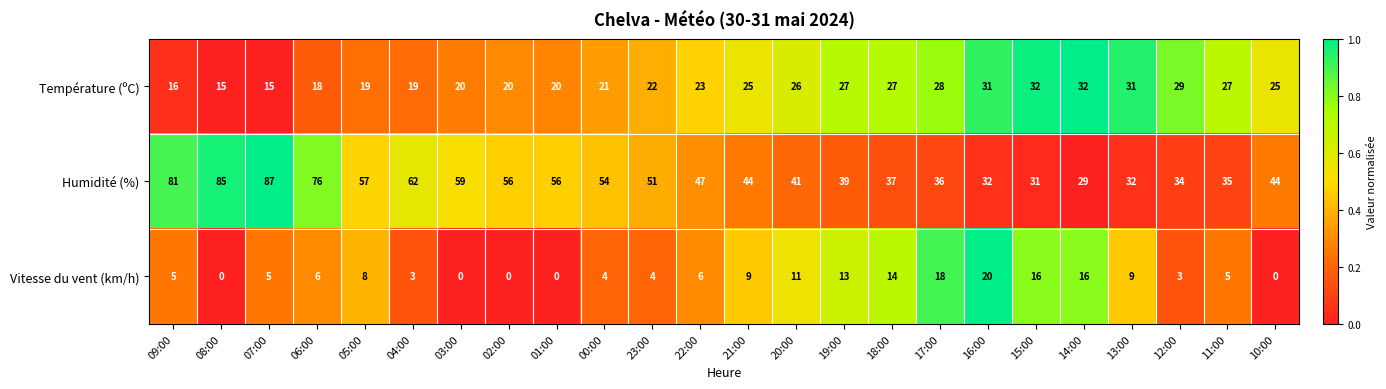

True or false: Humidité (%) has a value of 87 at 07:00.

True